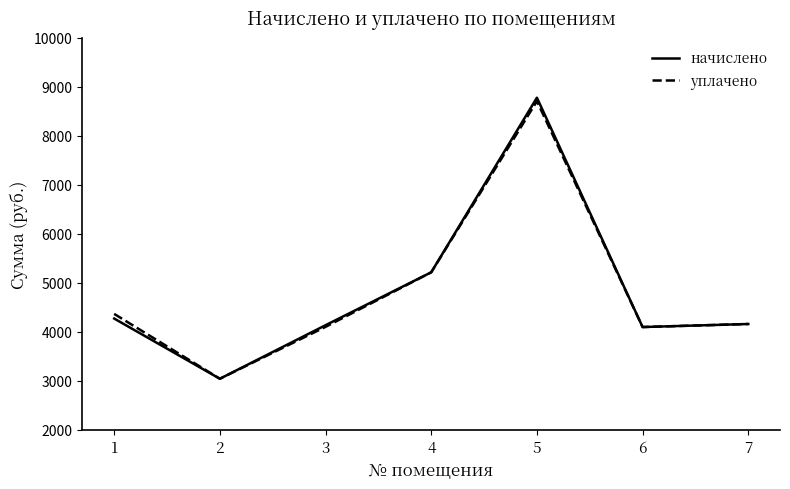

What is the lowest value of the начислено series?

3042.9